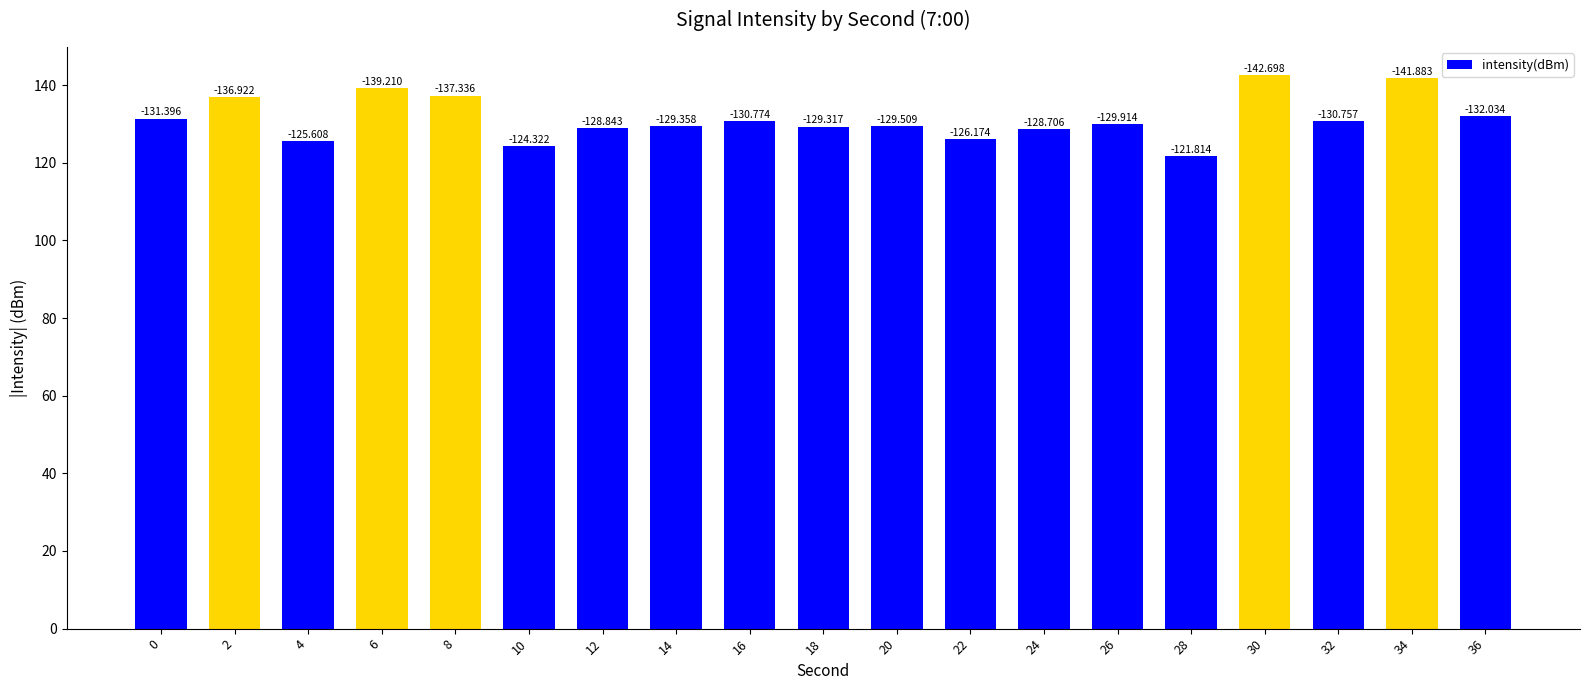

What is the value of the 7th bar from the left?

128.8